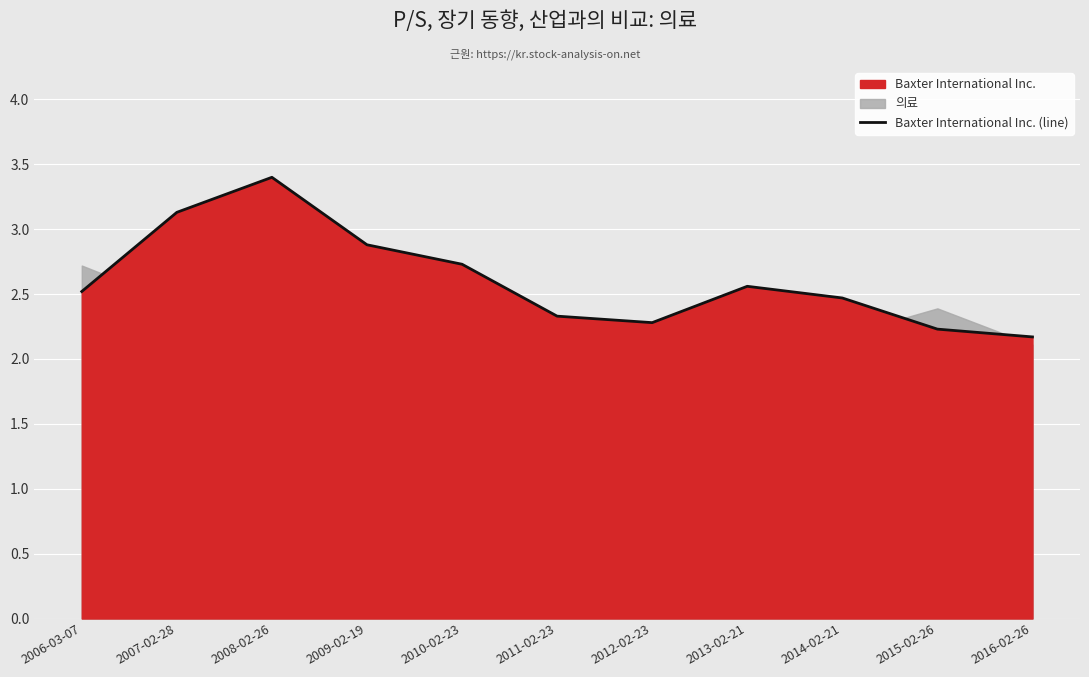

Is it true that the value at 2010-02-23 is 2.7?

True